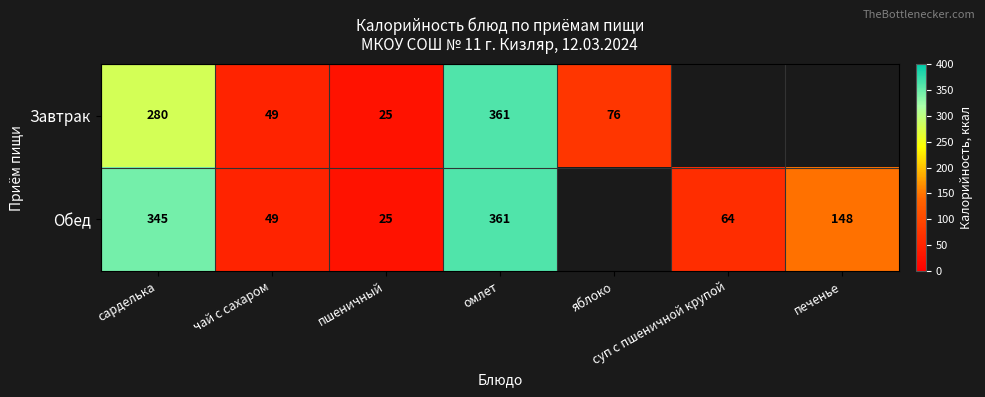

What is the total value across all series at чай с сахаром?

98